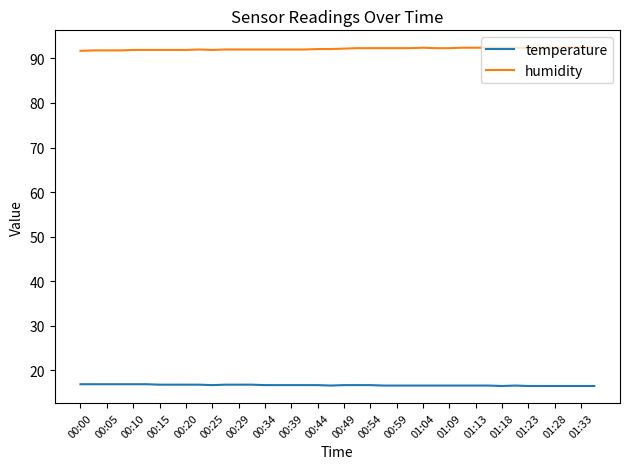

What is the highest value of the temperature series?

16.9